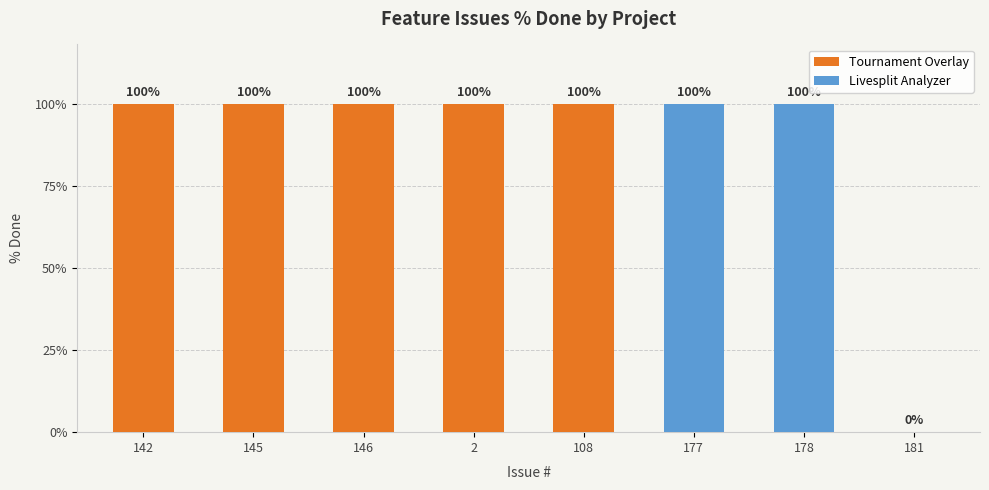

Rank the categories by value from lowest to highest.

181, 142, 145, 146, 2, 108, 177, 178